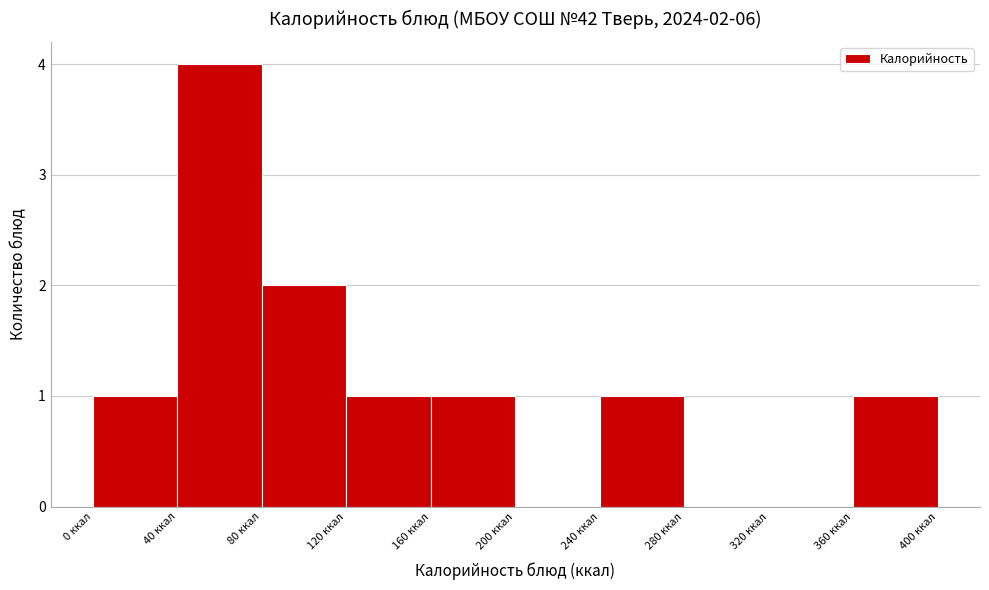

Over which range of the x-axis is the bar tallest?

40 to 80